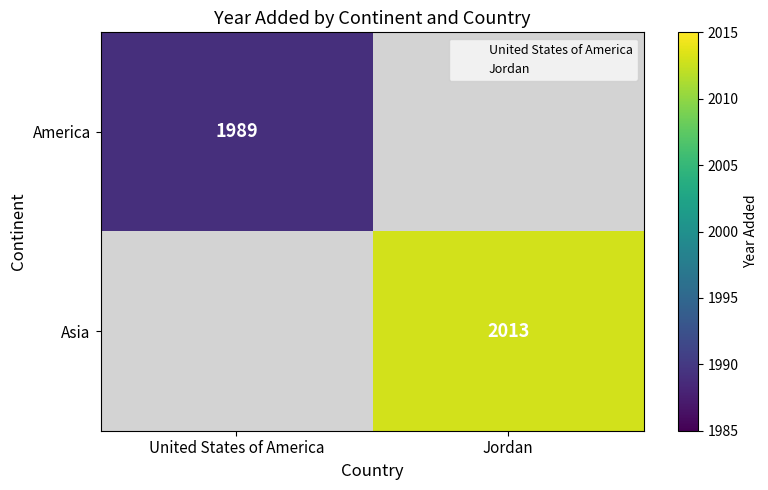

How many data points does each series have?

2